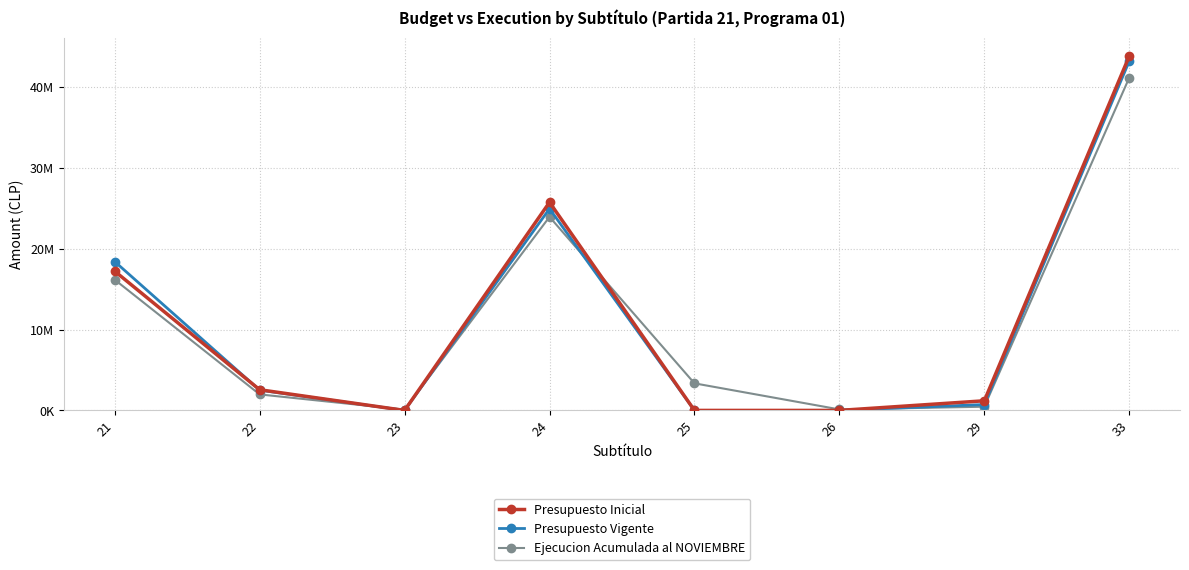

What is the sum of the Ejecucion Acumulada al NOVIEMBRE values at 29 and 23?

552570